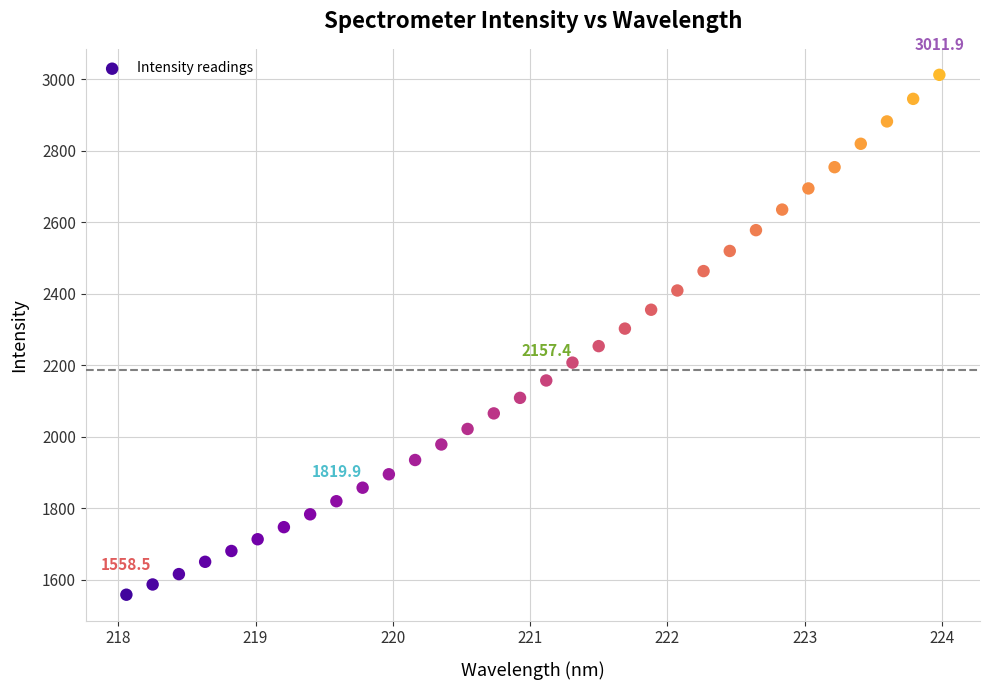

What is the range of X values (max minus min)?

5.9